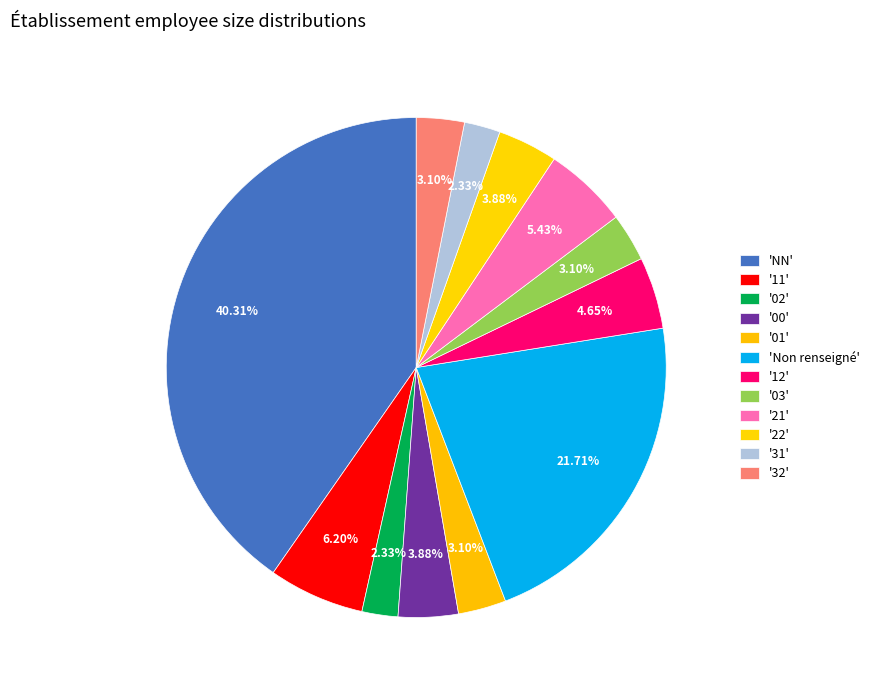

Rank the categories by value from lowest to highest.

02, 31, 01, 03, 32, 00, 22, 12, 21, 11, , NN